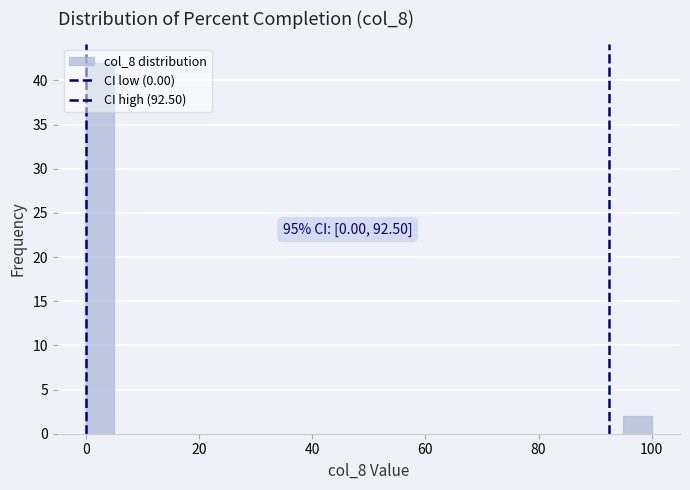

Read against the x-axis, roughly where is the centre of the tallest bar?

2